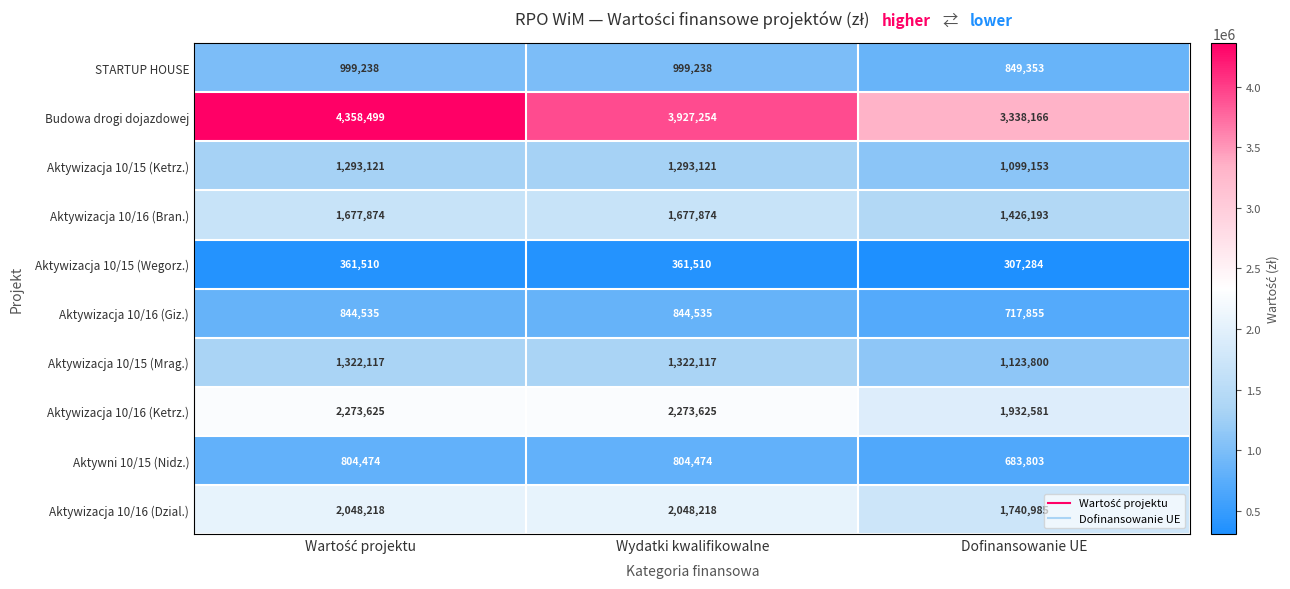

What is the maximum value shown in the chart?

4358499